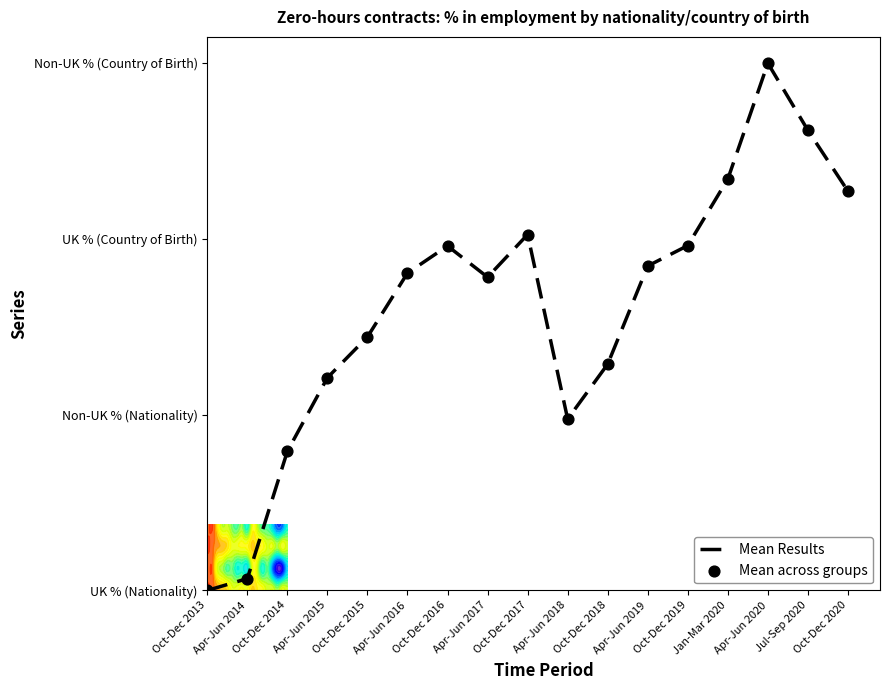

How many positive values are there?

16